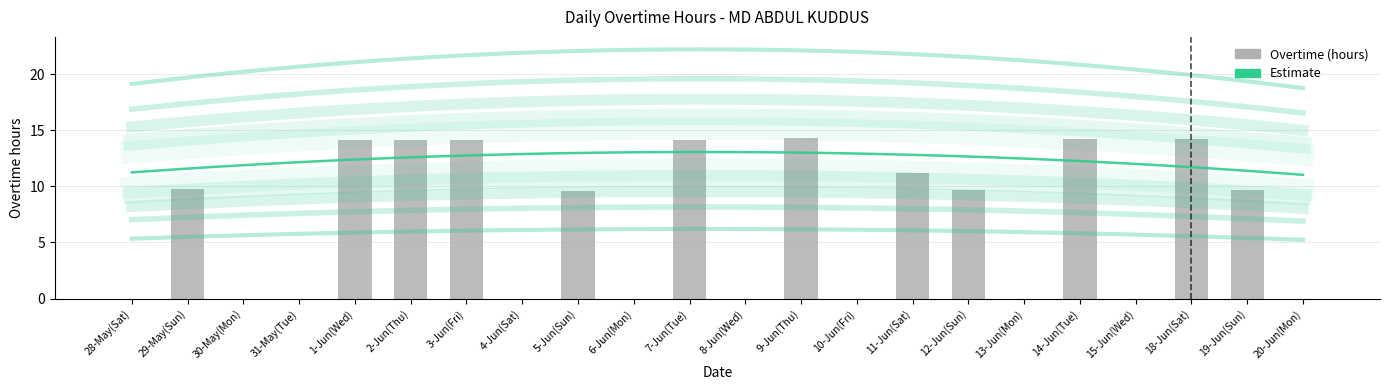

What is the greatest value displayed?

14.3